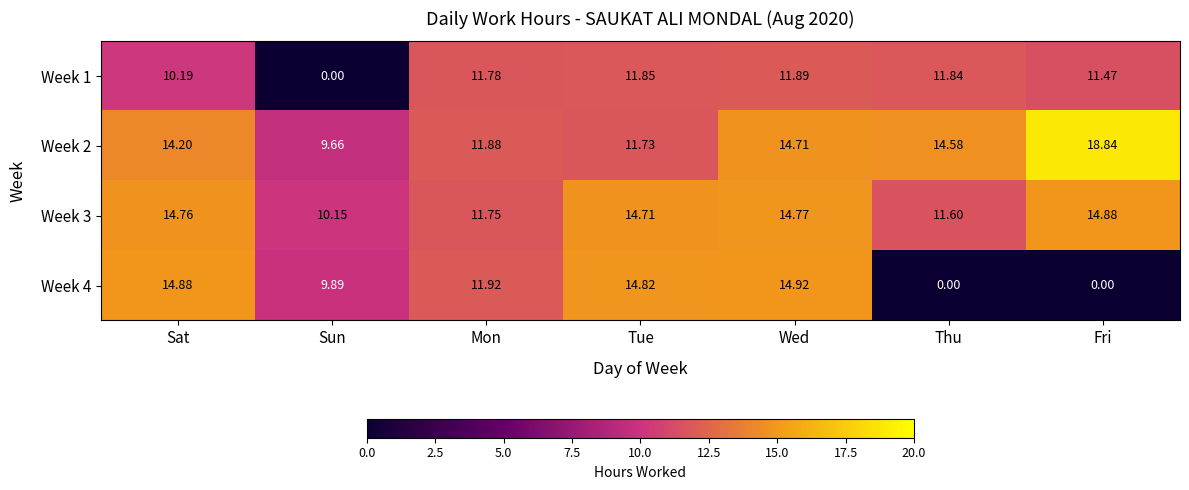

At which label does Week 1 reach its minimum?

Sun